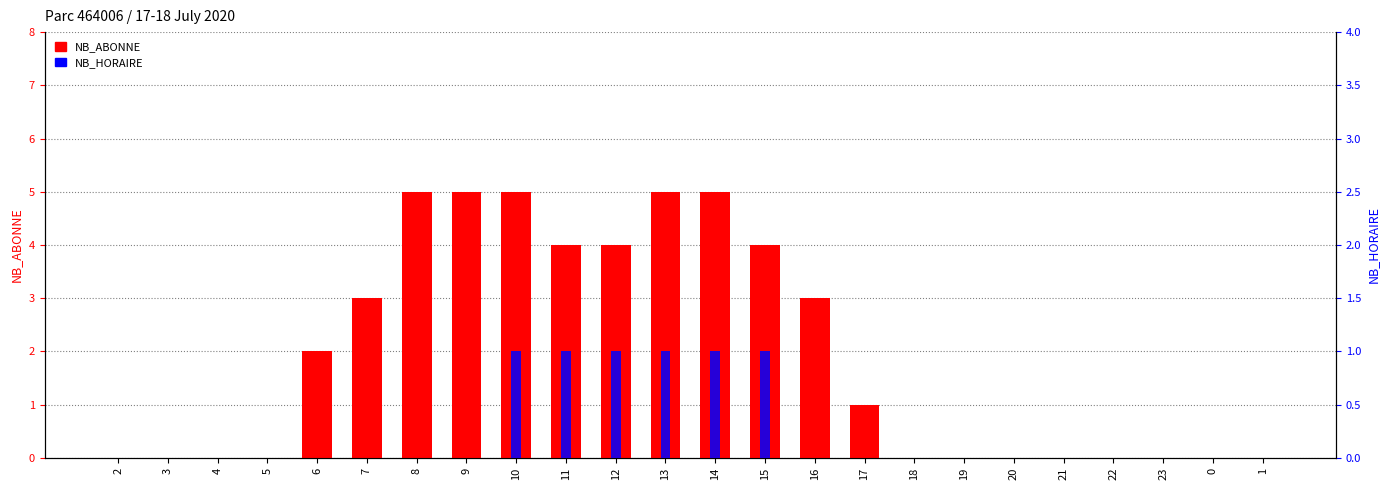

What is the difference between the maximum and minimum values in the NB_HORAIRE series?

1